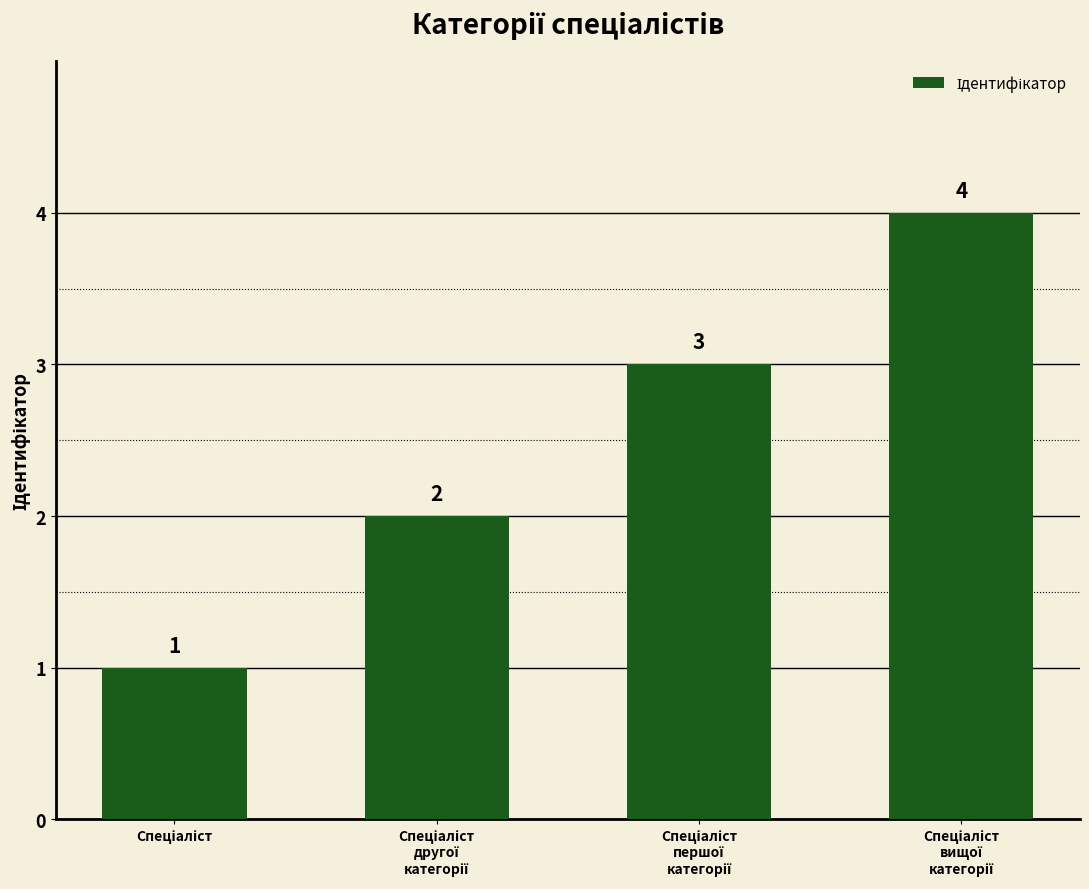

Count the values in the range 2 to 4.

3